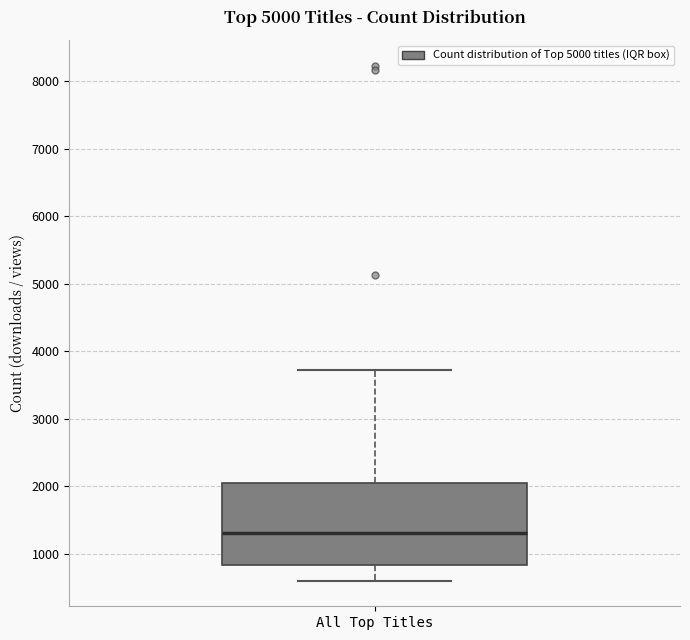

Read this box plot against the y-axis: the position of the median line, the range covered by the box, and the ends of both whiskers. The values are not printed on the chart, so give them approximately, as read against the axis.

median 1300, box 800 to 2000, whiskers 600 to 3700